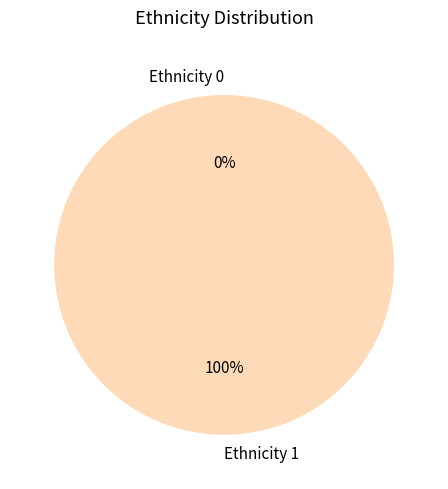

To the nearest percent, what portion does 2 represent?

100%